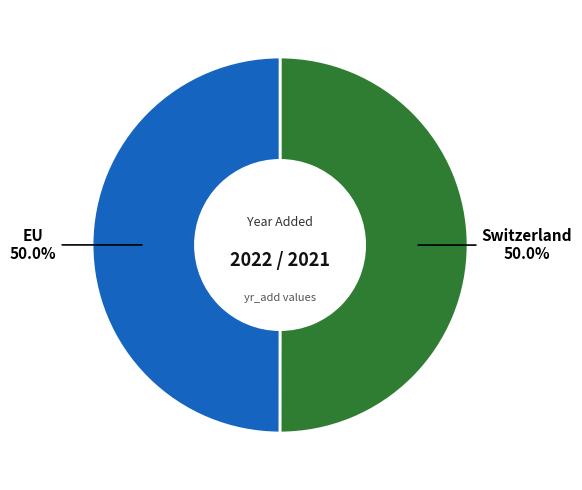

Approximately how many times larger is the value at EU compared to Switzerland?

1.0